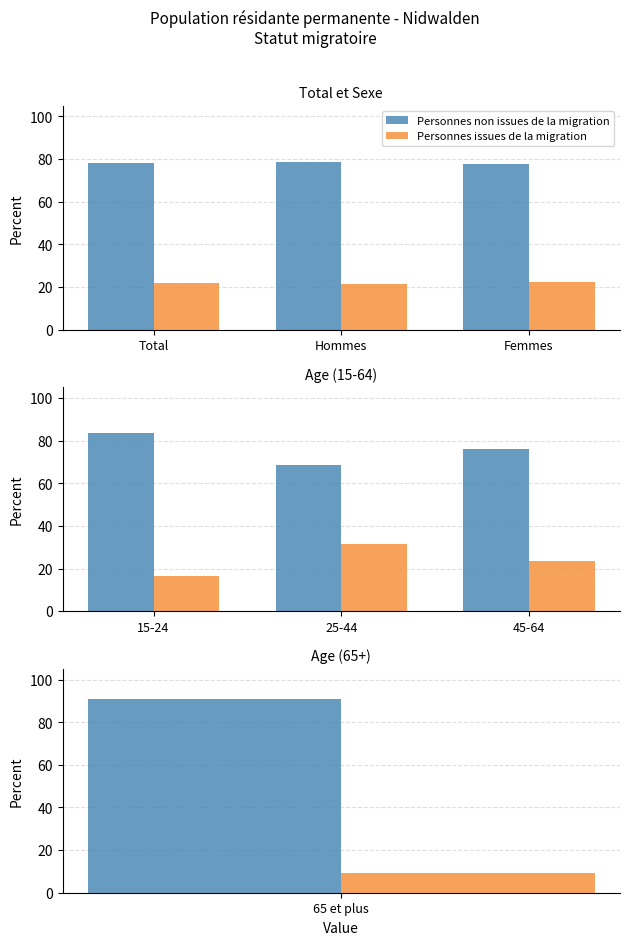

Which has a higher value, 25-44 or 15-24?

15-24